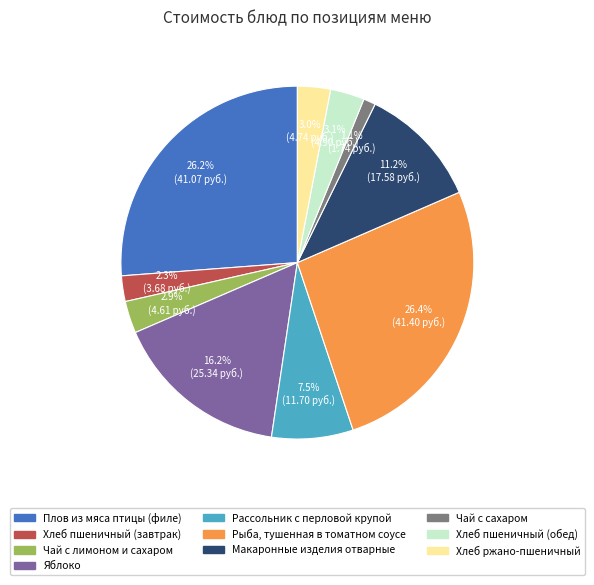

Which slice is the smallest?

Чай с сахаром